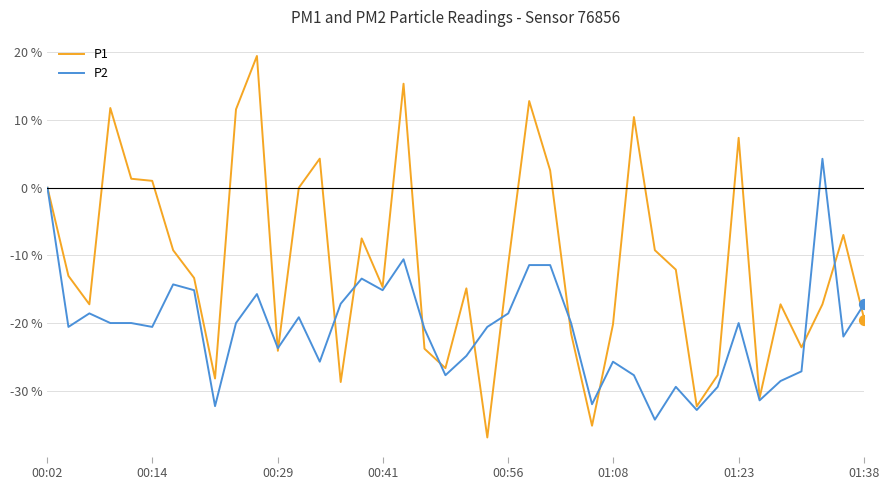

Which series has the largest total across all categories?

P1